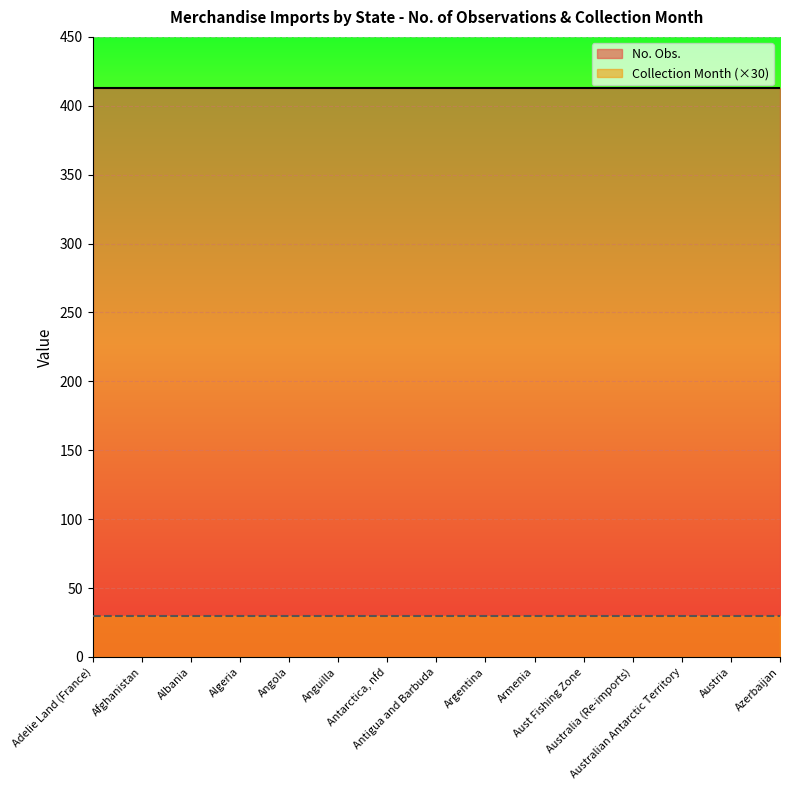

How many categories are shown in the chart?

15